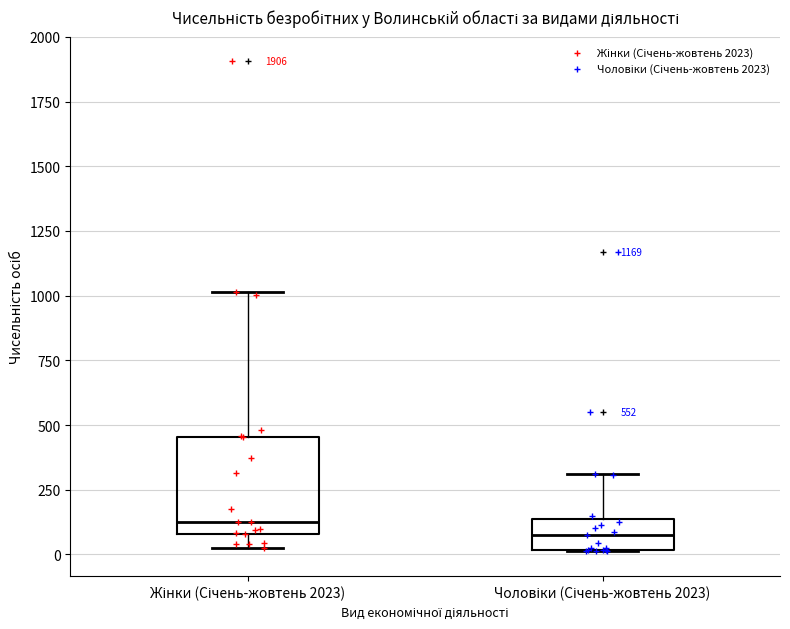

Comparing the boxes themselves (not the whiskers), which one is the tallest?

Жінки (Січень-жовтень 2023)